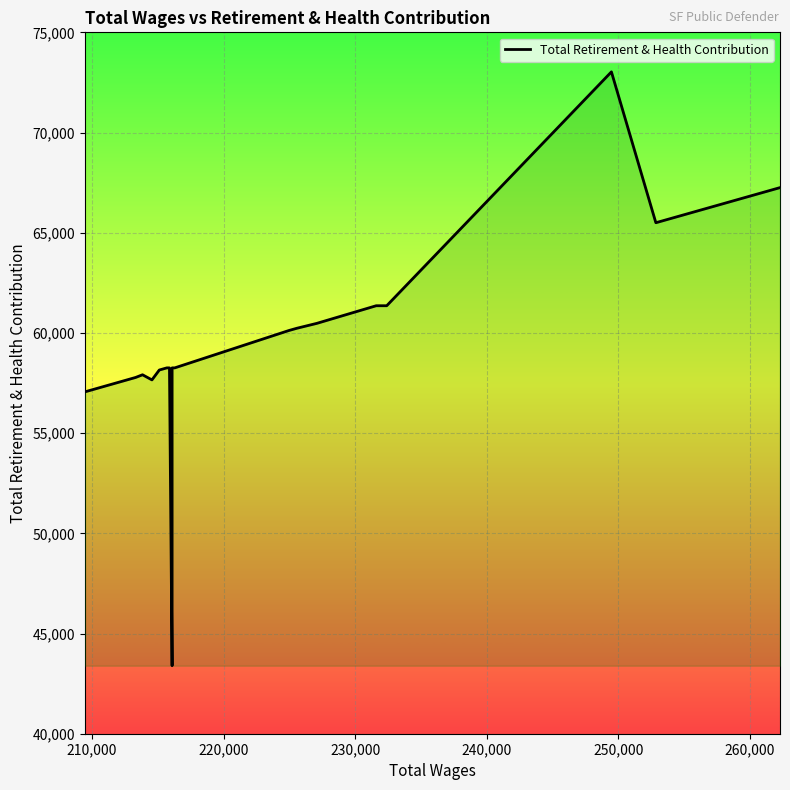

What is the minimum value shown in the chart?

43394